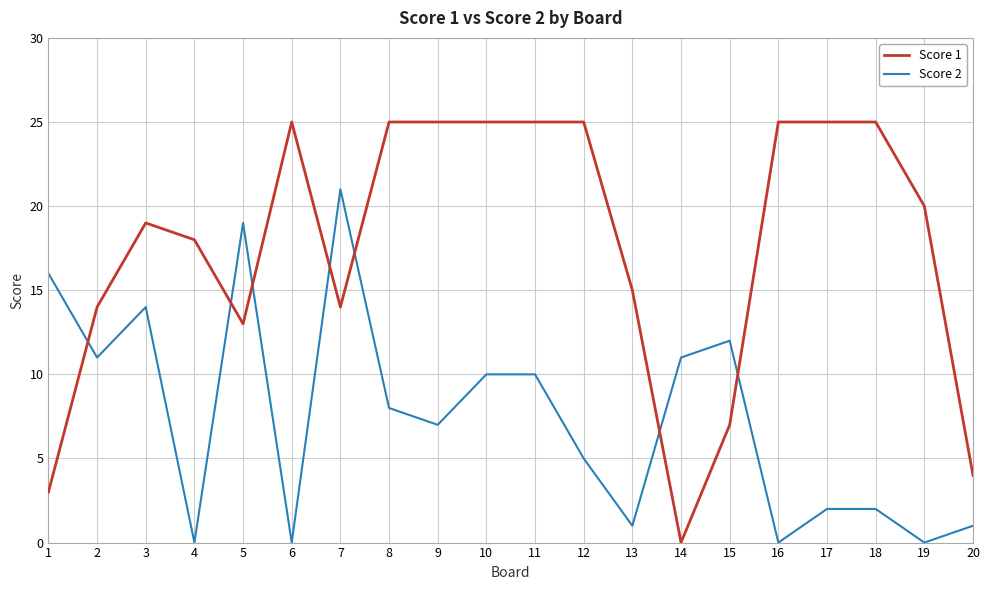

What is the difference between the maximum and minimum values in the Score 1 series?

25